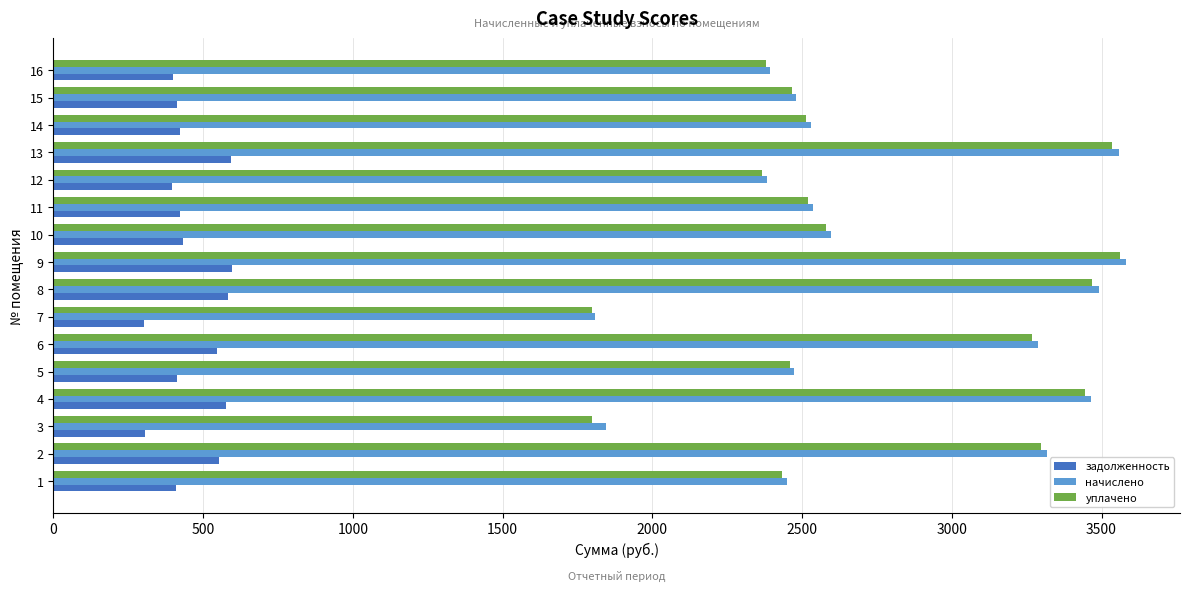

Where is уплачено nearest to the value 2679?

10